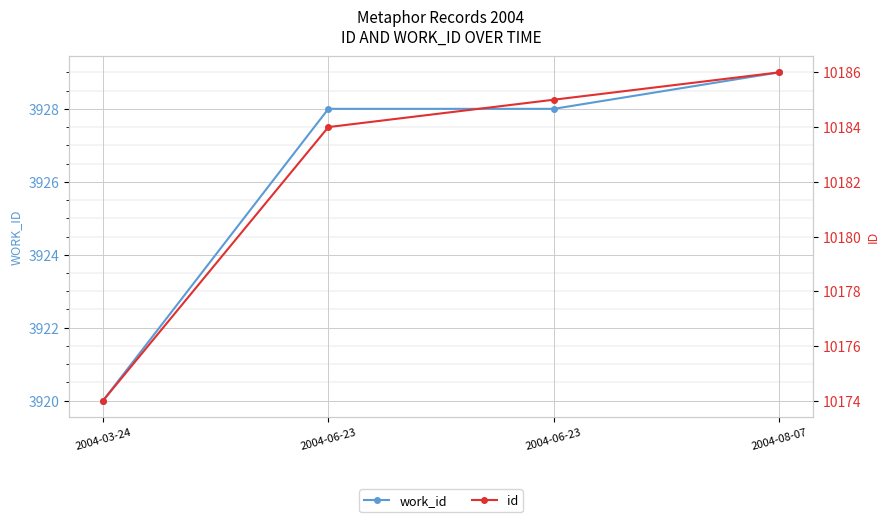

Which series changed the most between 2004-06-23 and 2004-08-07?

work_id